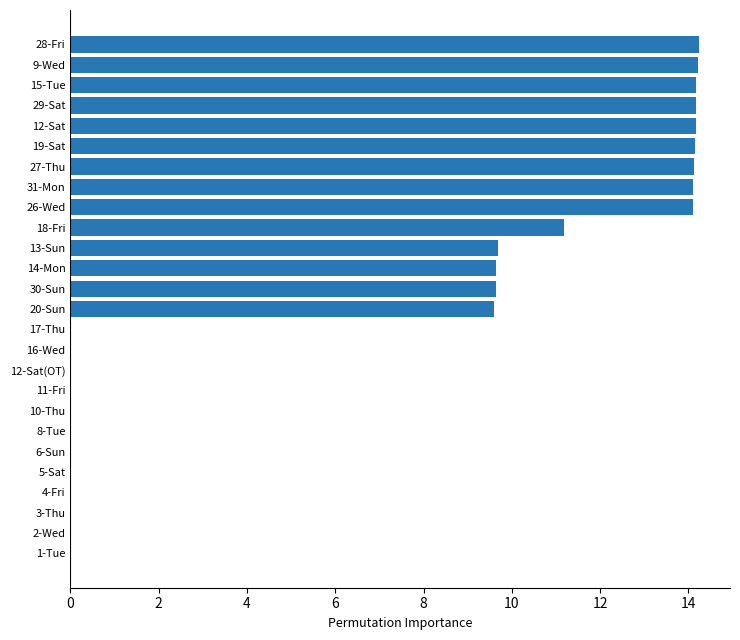

The value at 4-Fri is 0.0. True or false?

True